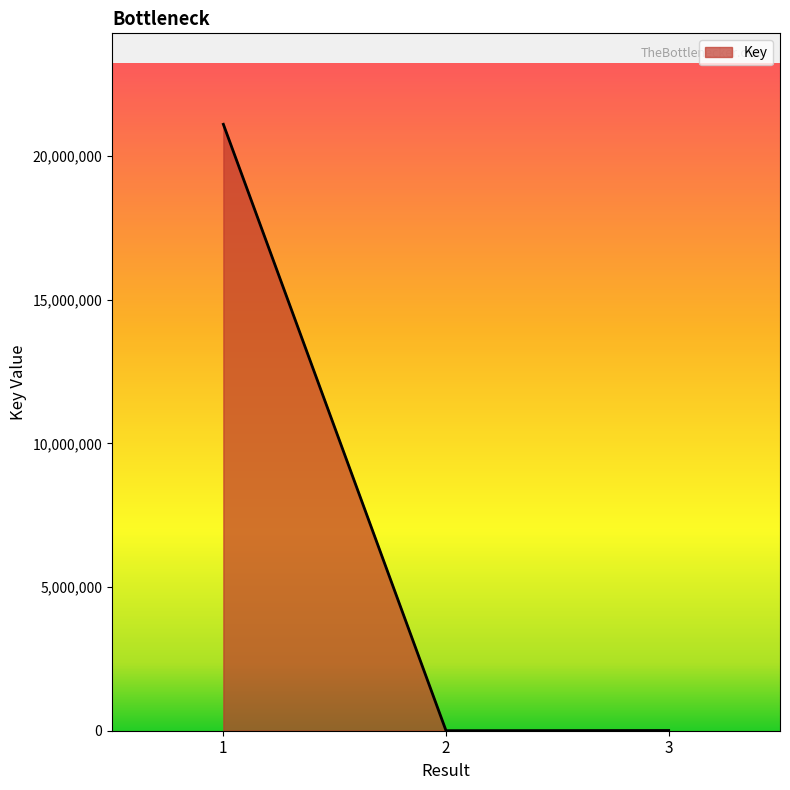

Where does the data first go above 8168?

1